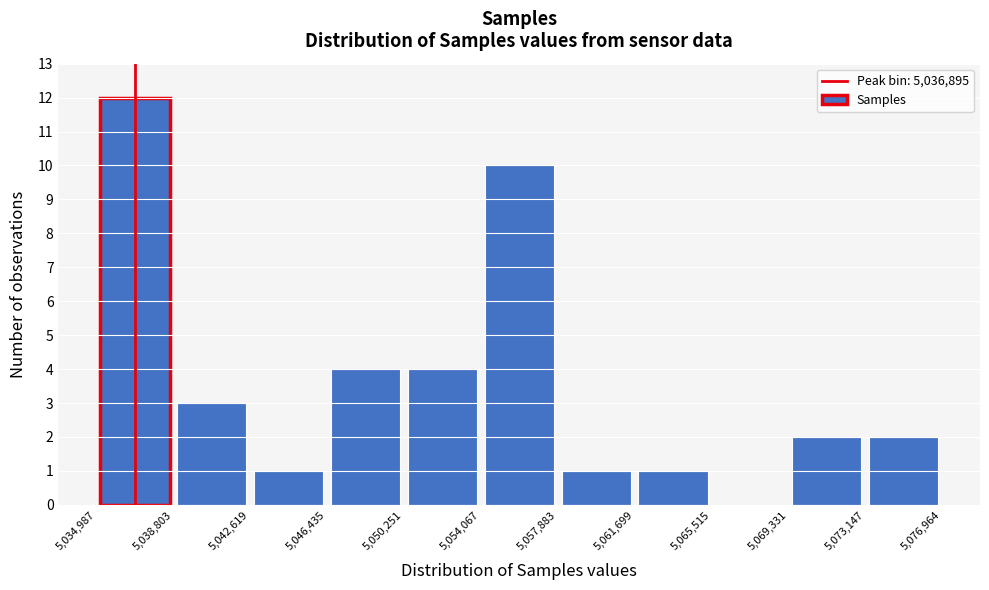

How tall is the bar that spans 5,042,619 to 5,046,435 on the x-axis? The values are not printed on the chart, so give them approximately, as read against the axis.

1